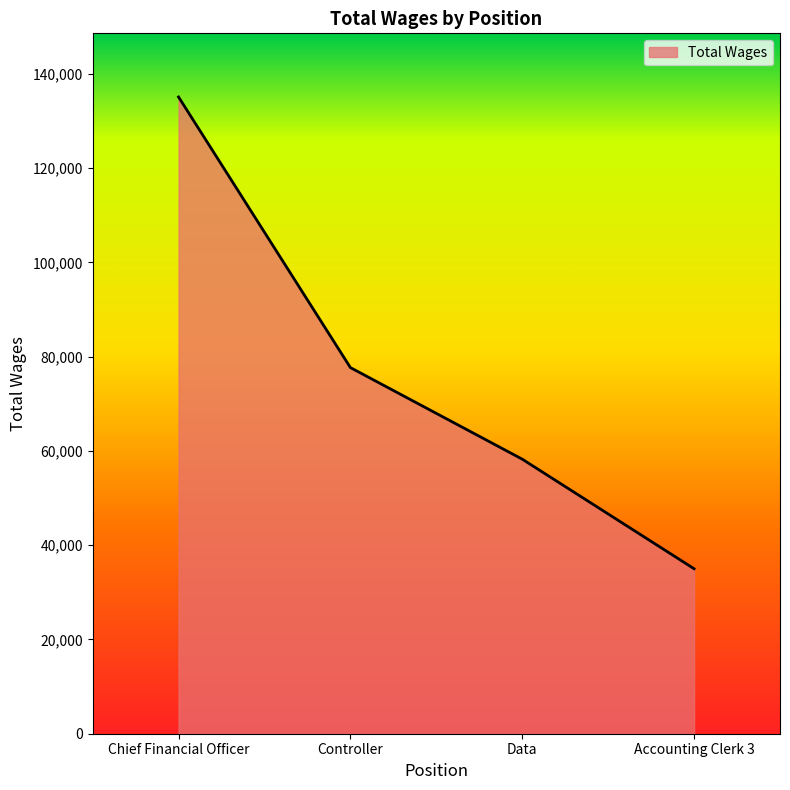

Which category has the lowest value across all series?

Accounting Clerk 3